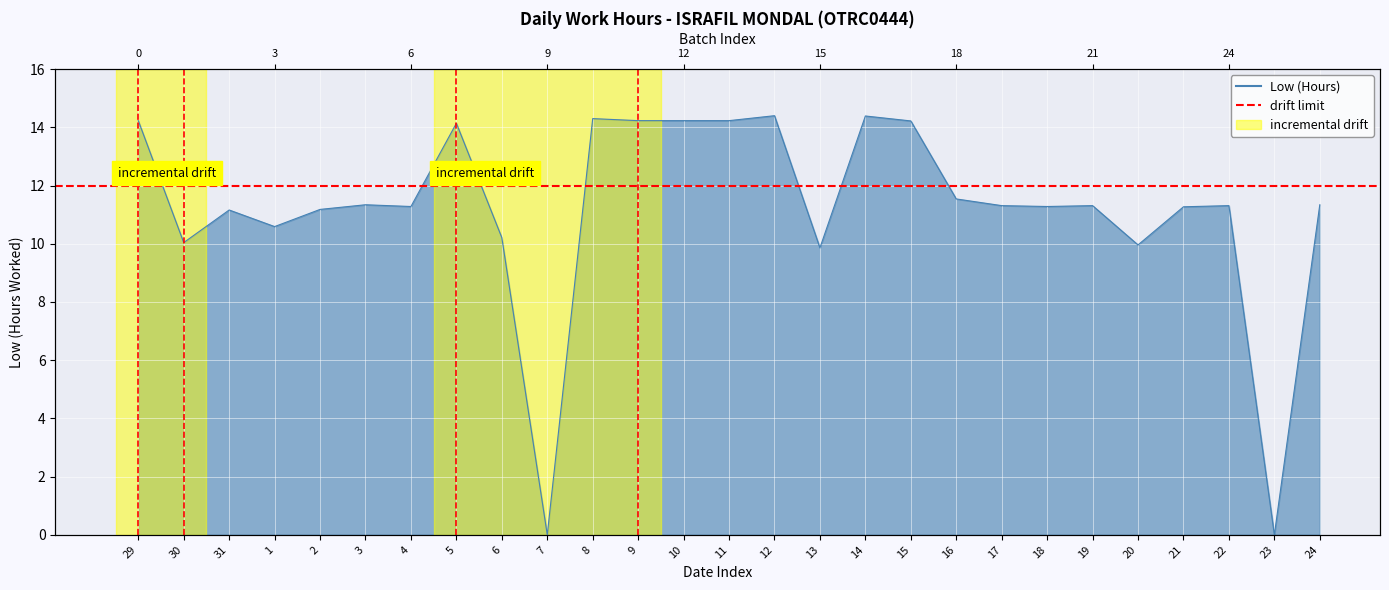

Reading right to left, transcribe all the data shown in this chart.

11.3	0.0	11.3	11.3	10.0	11.3	11.3	11.3	11.5	14.2	14.4	9.9	14.4	14.2	14.2	14.2	14.3	0.0	10.2	14.1	11.3	11.3	11.2	10.6	11.2	10.0	14.2